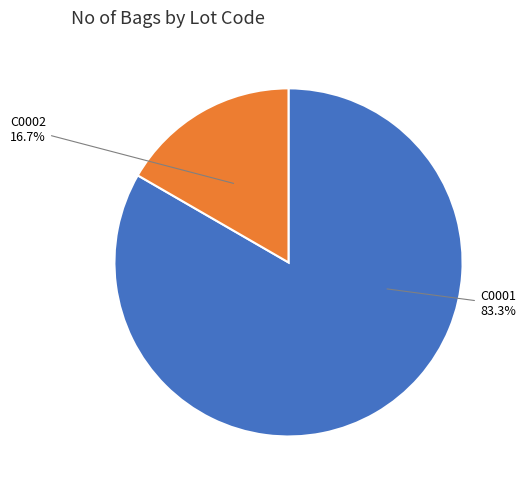

Does C0002 represent more than half of the total?

No